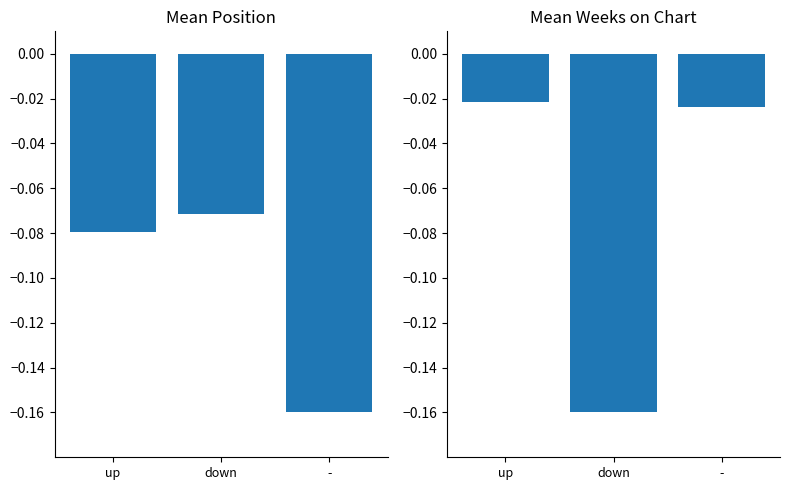

The value of Weeks on Chart at up is -0.0. True or false?

False